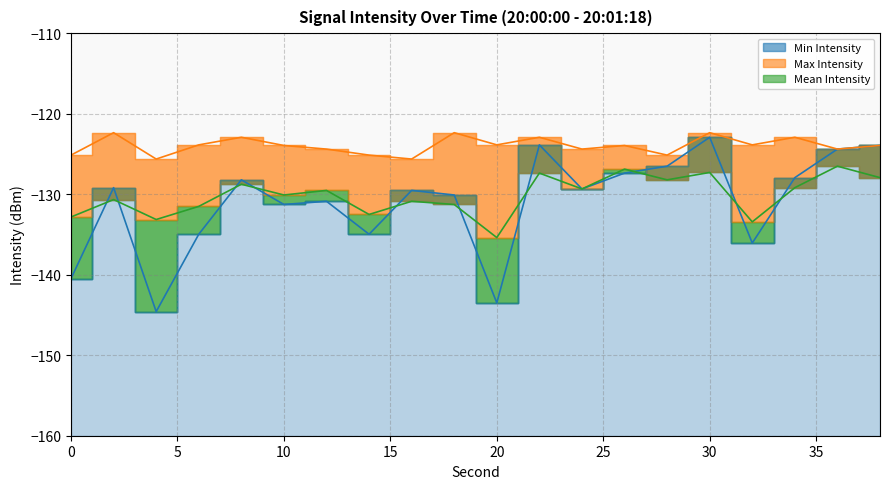

Which series ends up on top after the final intersection of Min Intensity and Mean Intensity?

Min Intensity